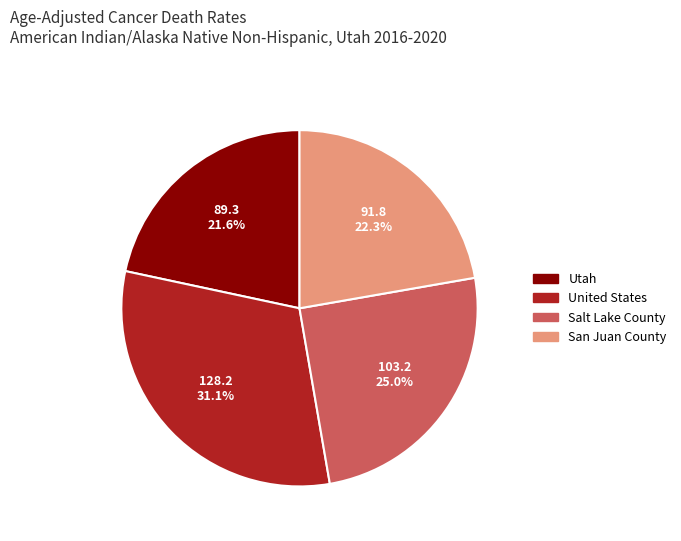

To the nearest percent, what is the difference between the San Juan County and Utah slice percentages?

1%